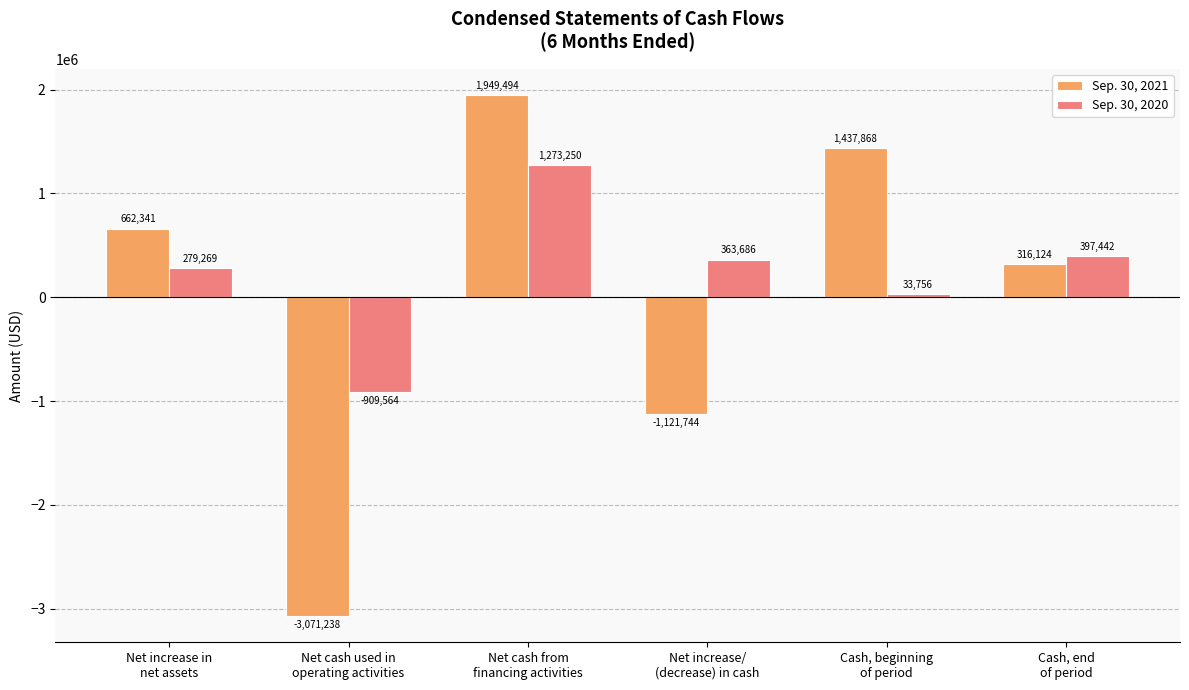

Read the Sep. 30, 2020 value at Cash, beginning
of period, to the nearest 100.

33800